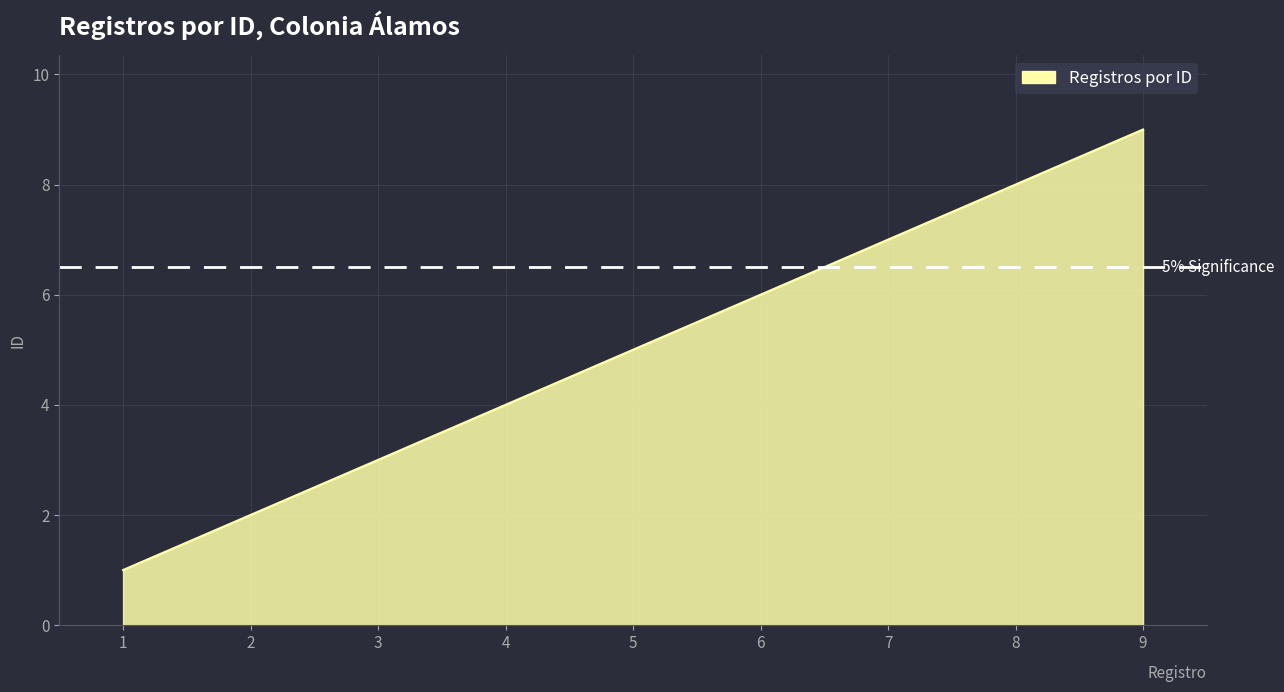

Reading left to right, extract all data points from this chart.

1=1	2=2	3=3	4=4	5=5	6=6	7=7	8=8	9=9